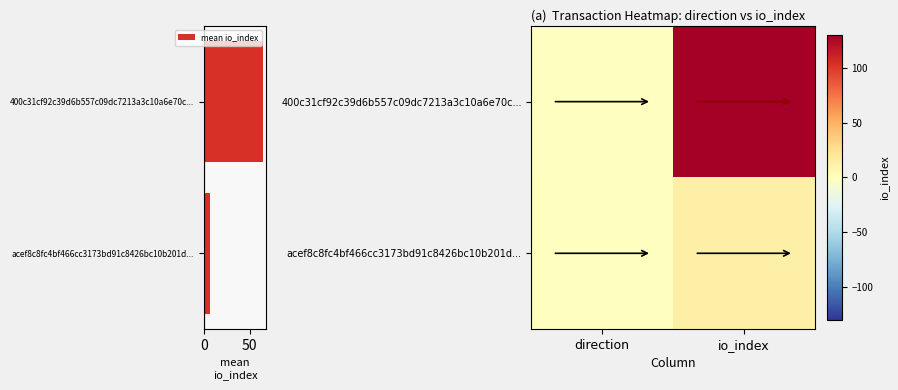

The mean io_index series shows 106.7 at 400c31cf92c39d6b557c09dc7213a3c10a6e70c.... True or false?

False